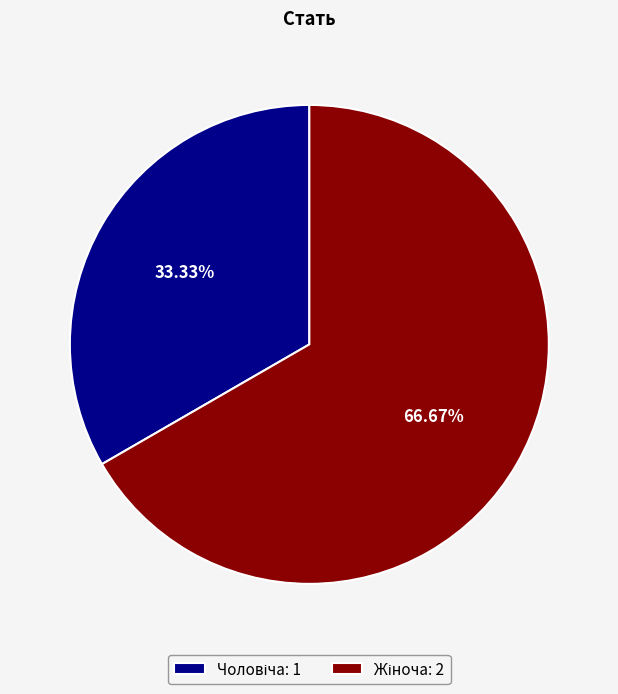

Is there a majority slice in this chart?

Yes